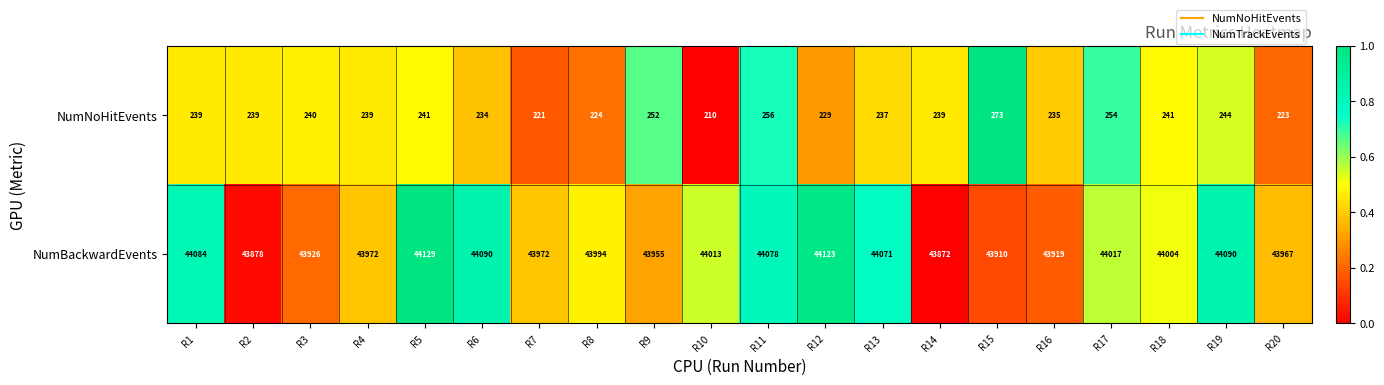

What is the difference between the highest and lowest values at R19?

43846